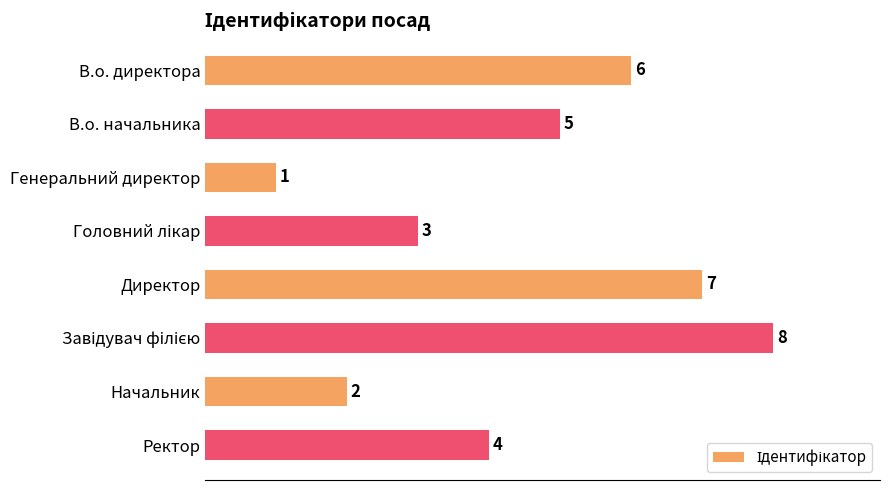

What is the difference between the second highest and minimum values?

6